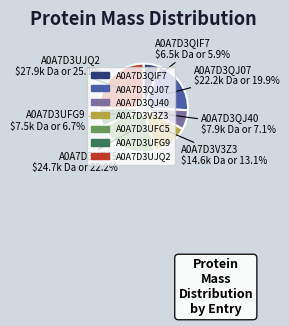

Which category has the biggest portion of the pie?

A0A7D3UJQ2